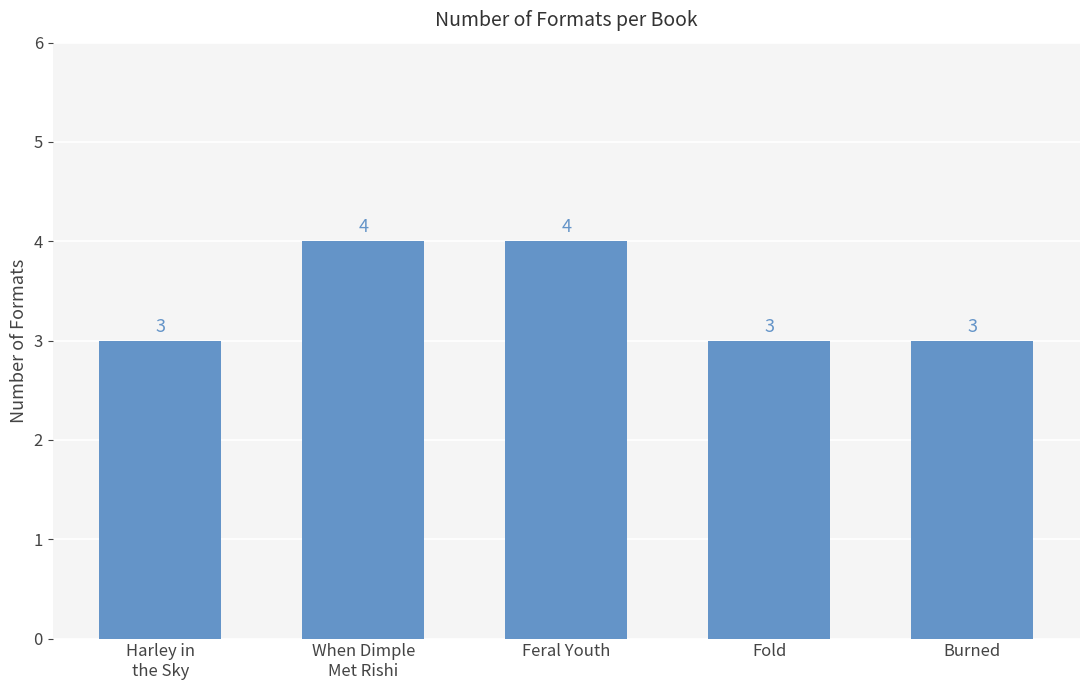

What is the sum of all values?

17